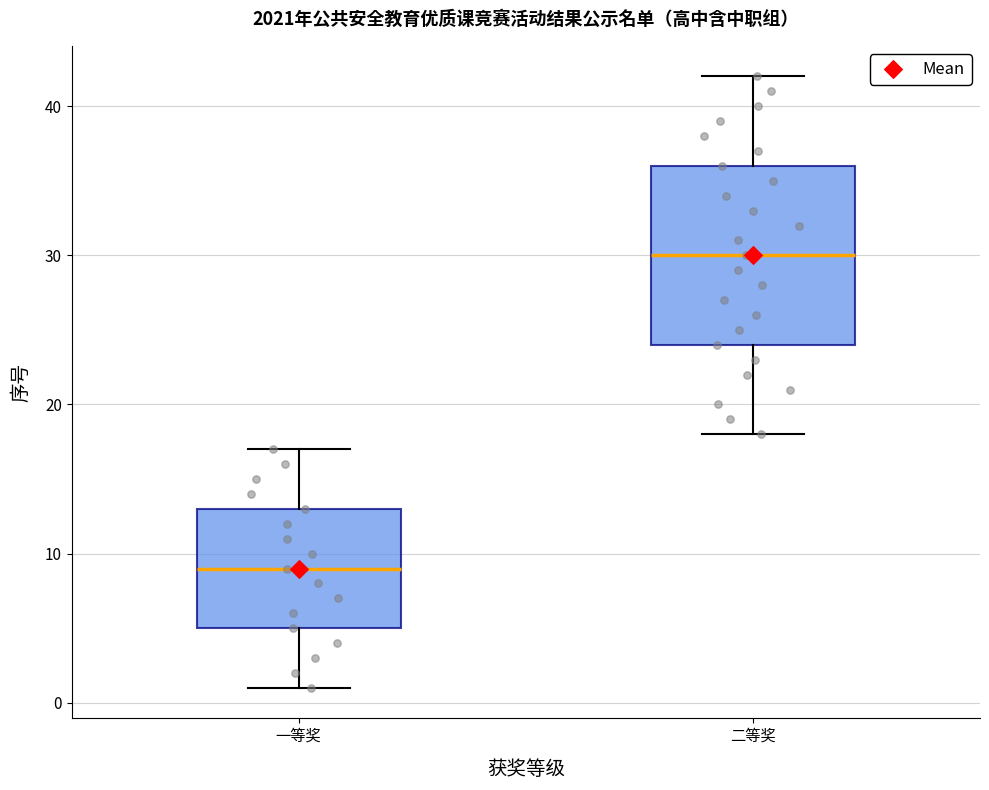

Where is the upper edge of the box for 一等奖 on the y-axis? The values are not printed on the chart, so give them approximately, as read against the axis.

13